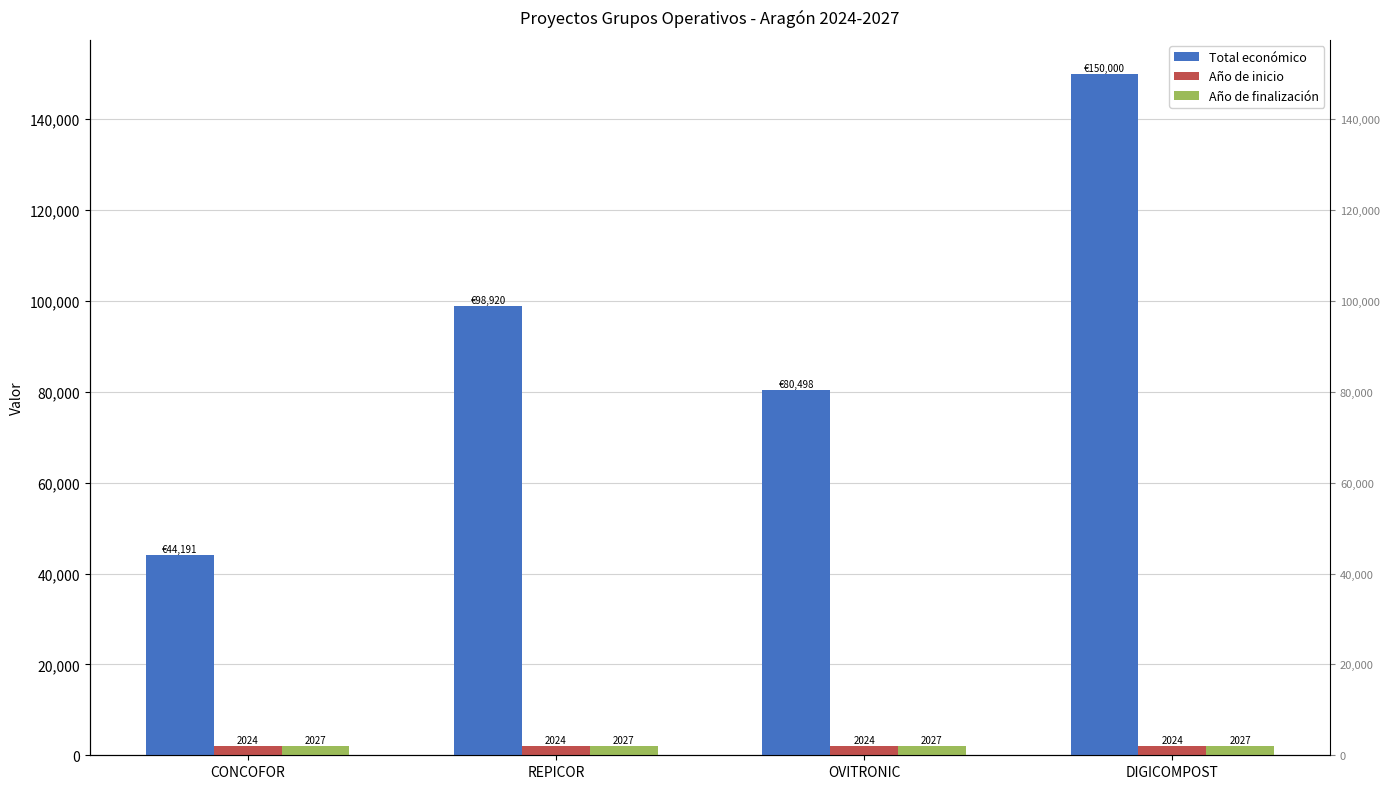

Reading right to left, extract all data points from this chart.

Total económico: 150000	80498	98920	44191
Año de inicio: 2024	2024	2024	2024
Año de finalización: 2027	2027	2027	2027